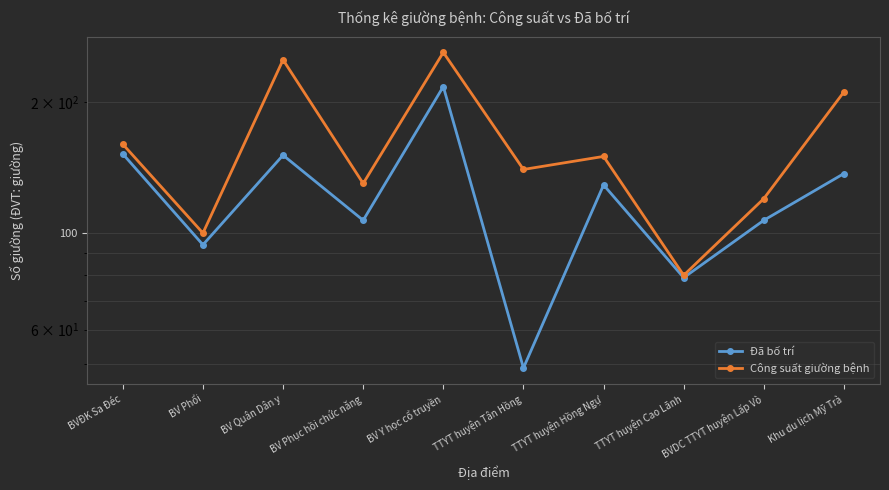

Is the value of Đã bố trí at BV Phục hồi chức năng greater than the value of Công suất giường bệnh at BVĐK Sa Đéc?

No